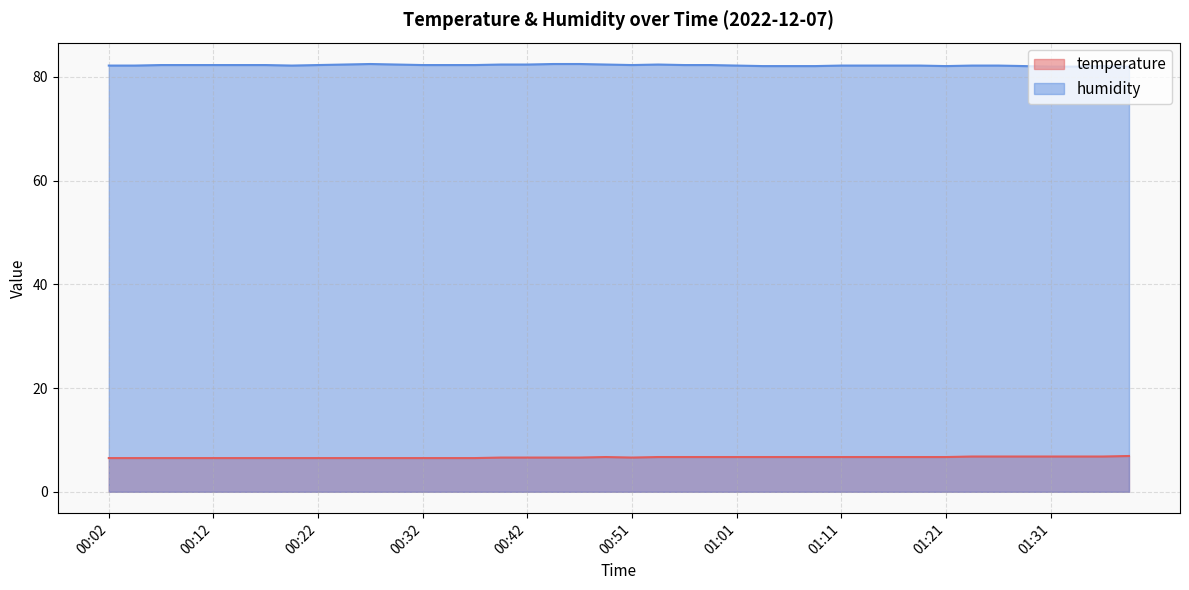

What is the difference between the temperature values at 00:42 and 01:01?

0.1